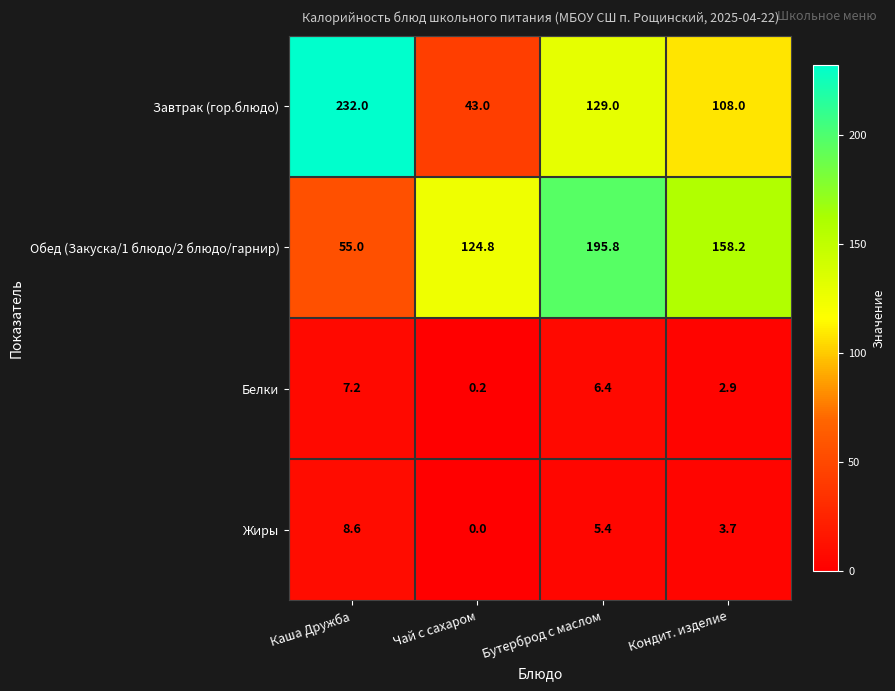

Reading right to left, list all the values displayed in this chart.

Завтрак (гор.блюдо): Кондит. изделие=108.0	Бутерброд с маслом=129.0	Чай с сахаром=43.0	Каша Дружба=232.0
Обед (Закуска/1 блюдо/2 блюдо/гарнир): Кондит. изделие=158.2	Бутерброд с маслом=195.8	Чай с сахаром=124.8	Каша Дружба=55.0
Белки: Кондит. изделие=2.9	Бутерброд с маслом=6.4	Чай с сахаром=0.2	Каша Дружба=7.2
Жиры: Кондит. изделие=3.7	Бутерброд с маслом=5.4	Чай с сахаром=0.0	Каша Дружба=8.6